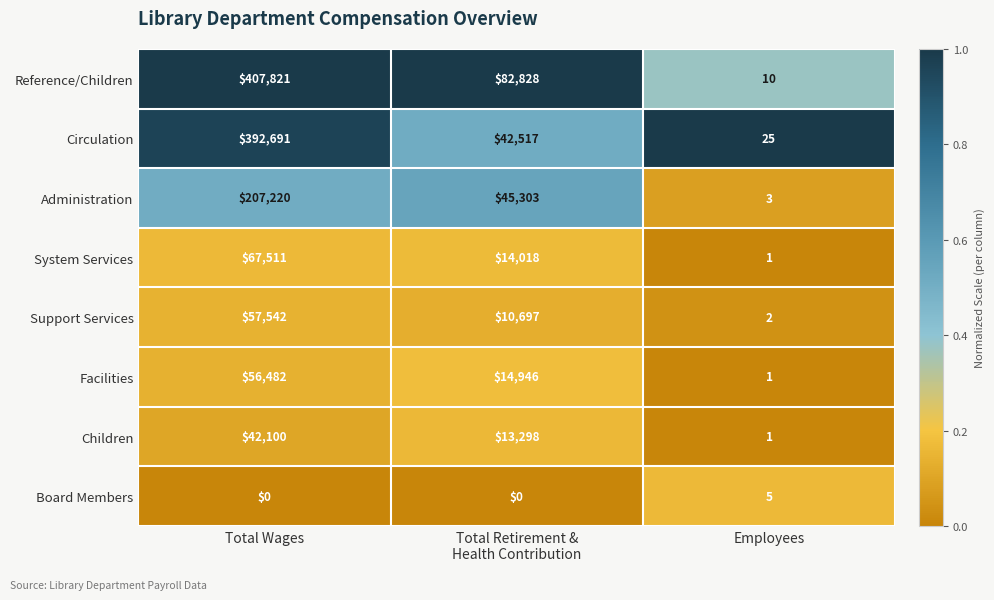

Rank the series by their maximum value, from lowest to highest.

Board Members, Children, Facilities, Support Services, System Services, Administration, Circulation, Reference/Children